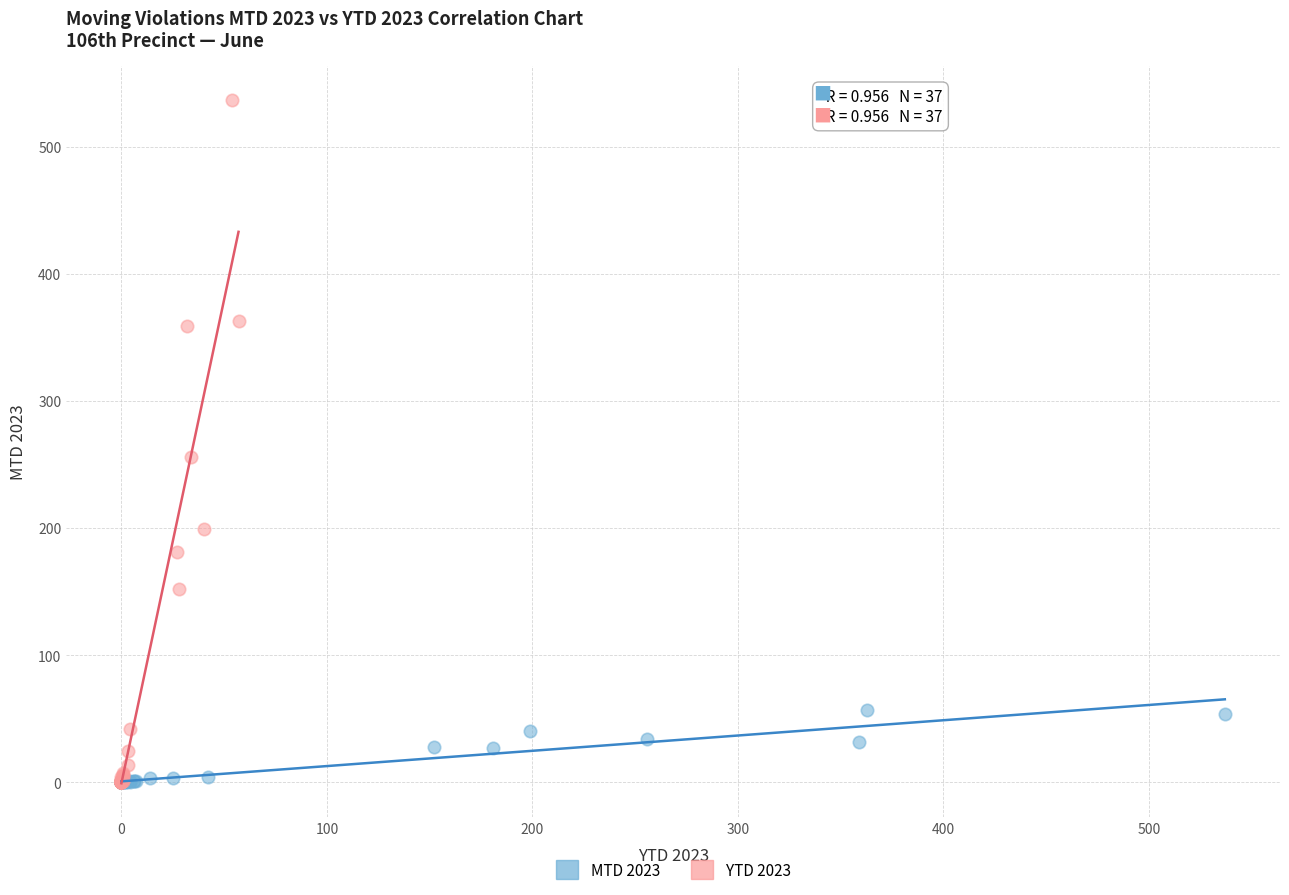

Which series has the largest Y range (max minus min)?

YTD 2023